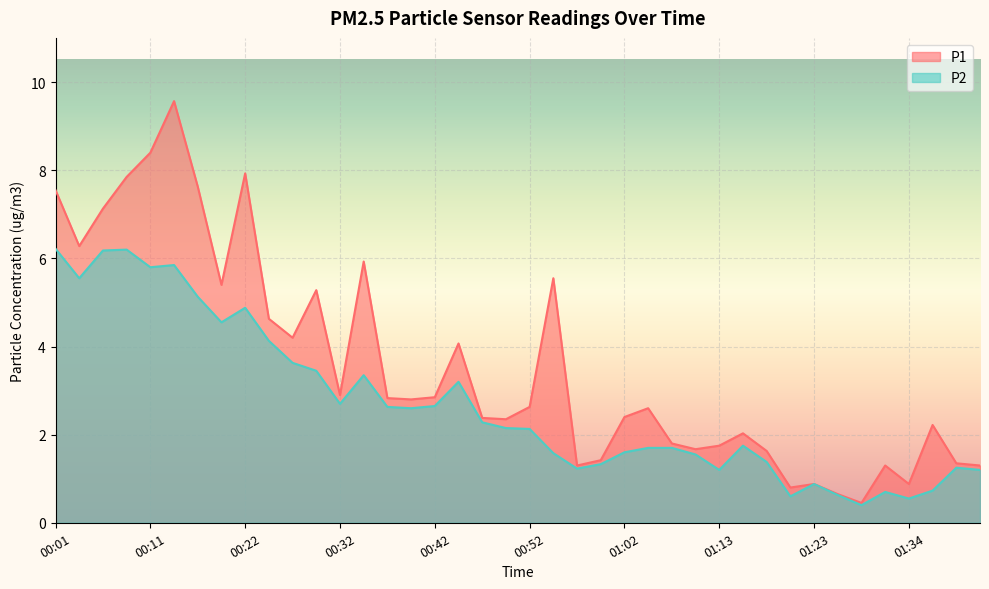

What is the minimum value for P1?

0.5